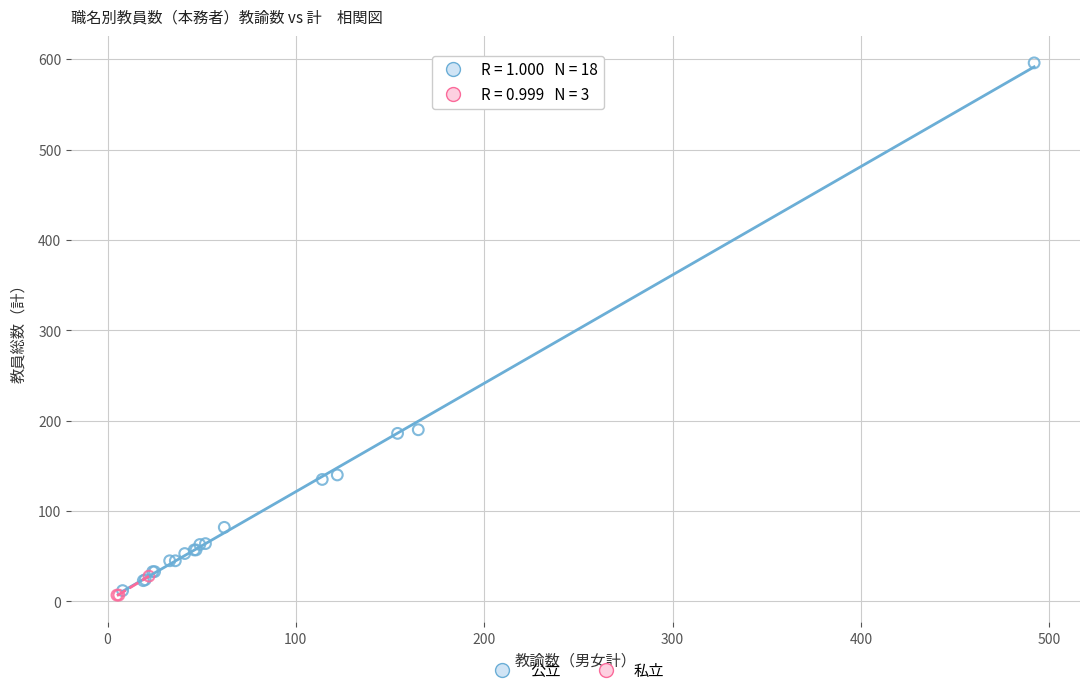

Which series reaches the maximum Y coordinate?

公立